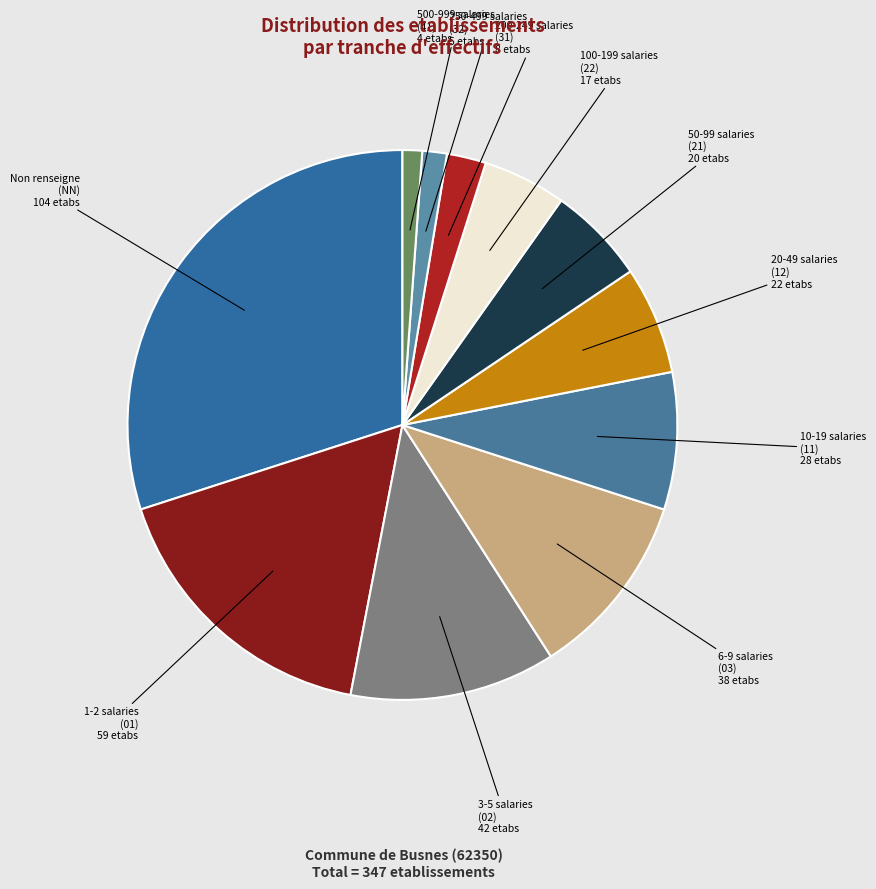

How many segments does this pie chart have?

11